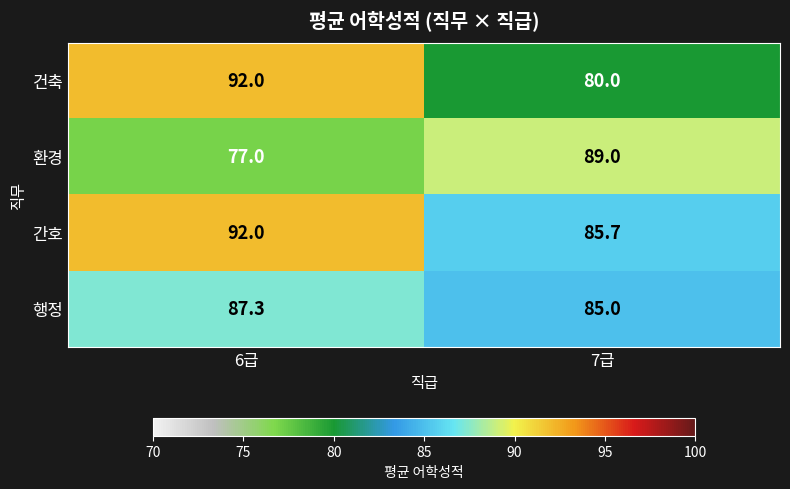

Which series has the largest total across all categories?

간호